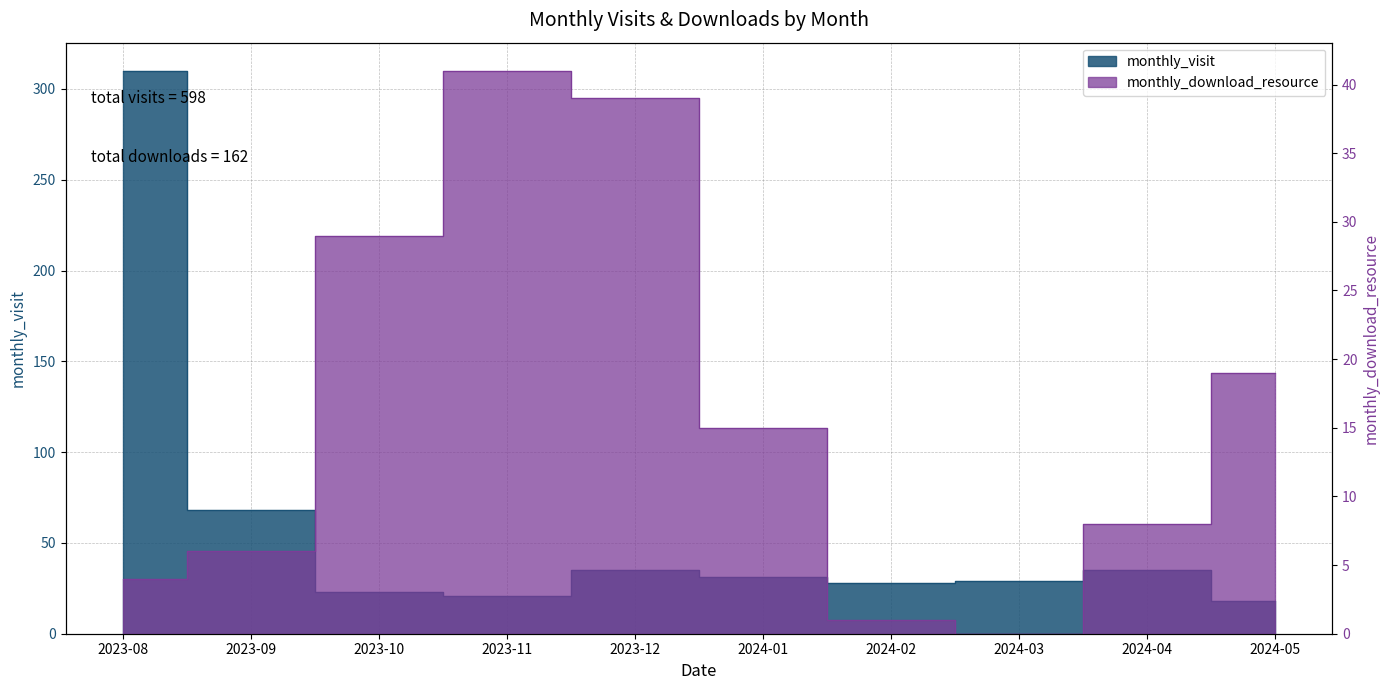

Is the value of monthly_download_resource at 2024-03 greater than the value of monthly_visit at 2023-09?

No